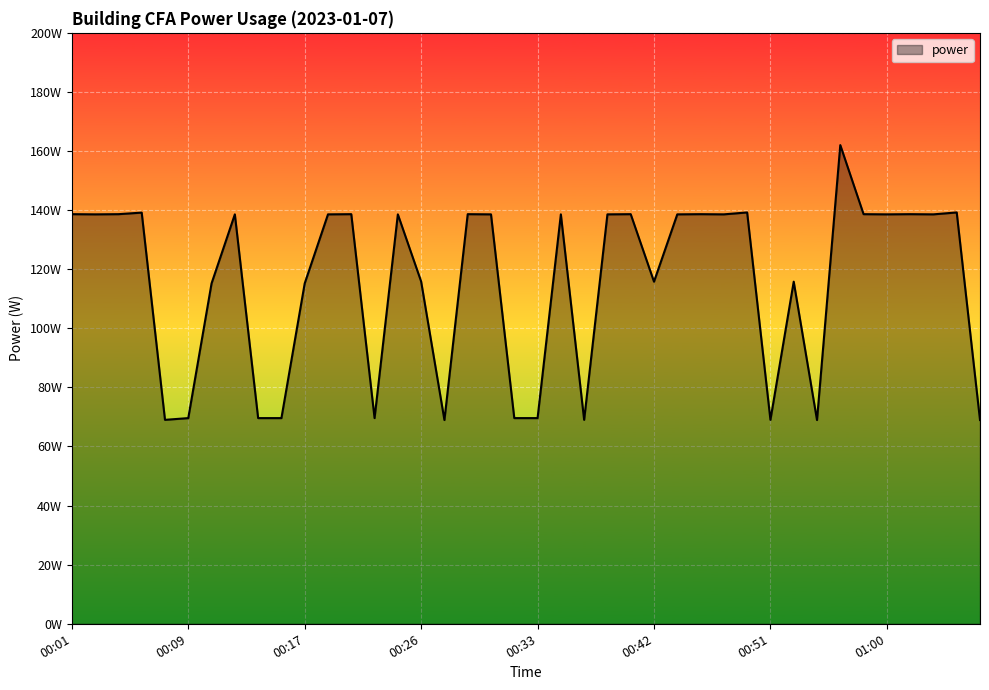

Reading left to right, transcribe all the data shown in this chart.

138.6	138.6	138.6	139.2	69.0	69.6	115.2	138.6	69.6	69.6	115.2	138.6	138.6	69.6	138.6	115.8	69.0	138.6	138.6	69.6	69.6	138.6	69.0	138.6	138.6	115.8	138.6	138.6	138.6	139.2	69.0	115.8	69.0	162.0	138.6	138.6	138.6	138.6	139.2	69.0